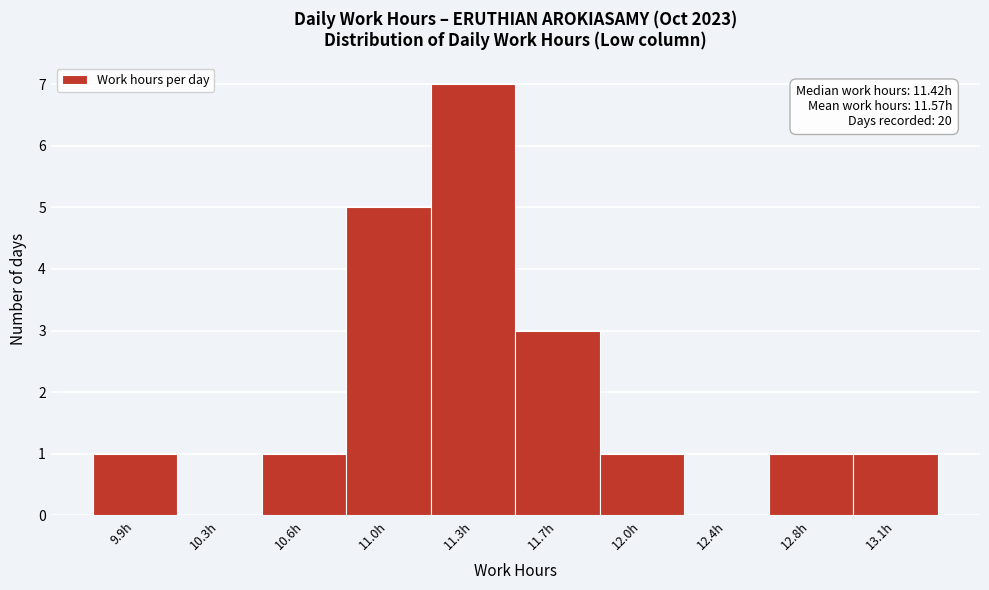

Reading left to right, list all the values displayed in this chart.

9.9h=1	10.3h=0	10.6h=1	11.0h=5	11.3h=7	11.7h=3	12.0h=1	12.4h=0	12.8h=1	13.1h=1